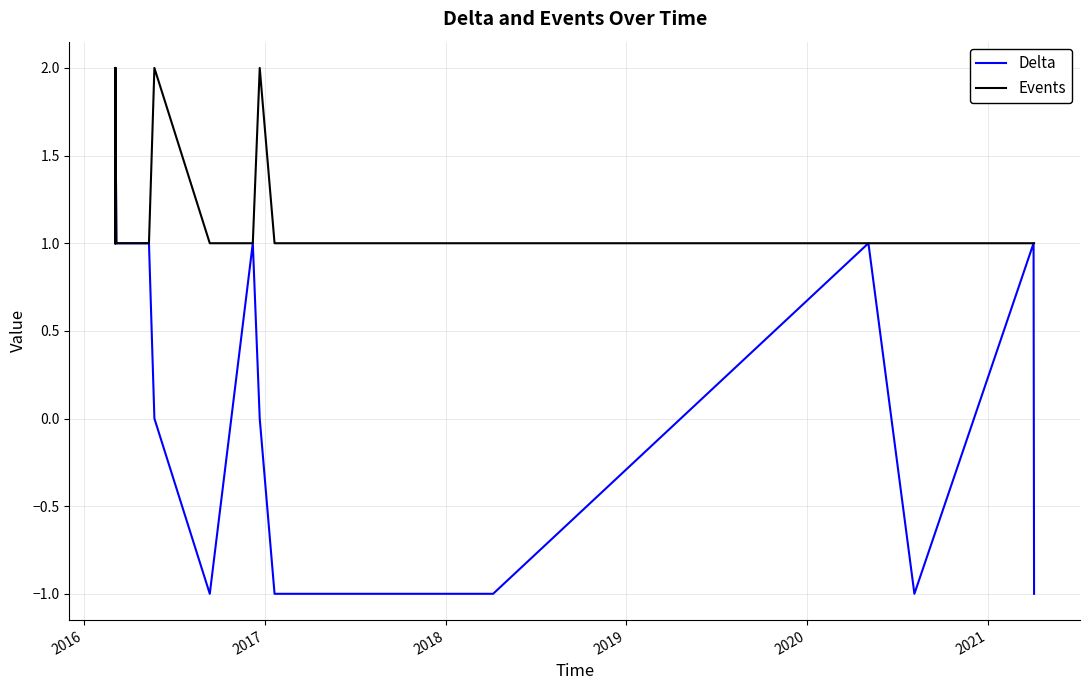

What is the sum of all Events values?

31